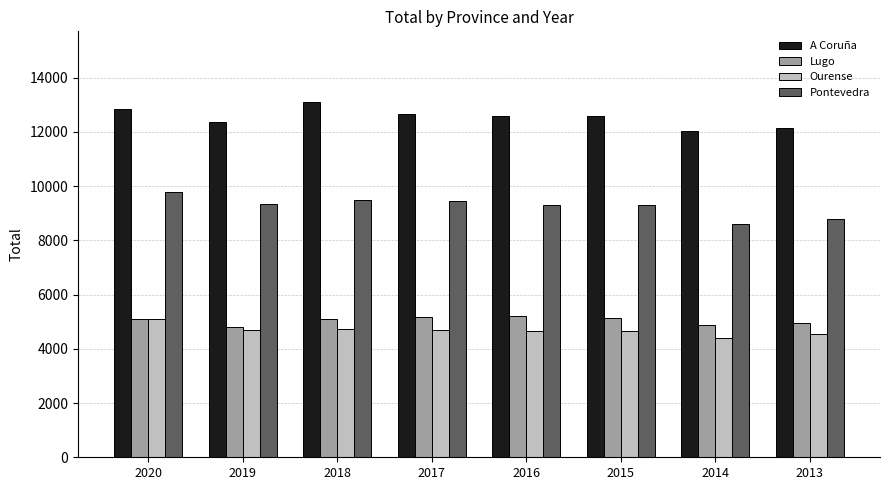

What is the difference between the Pontevedra values at 2019 and 2018?

148